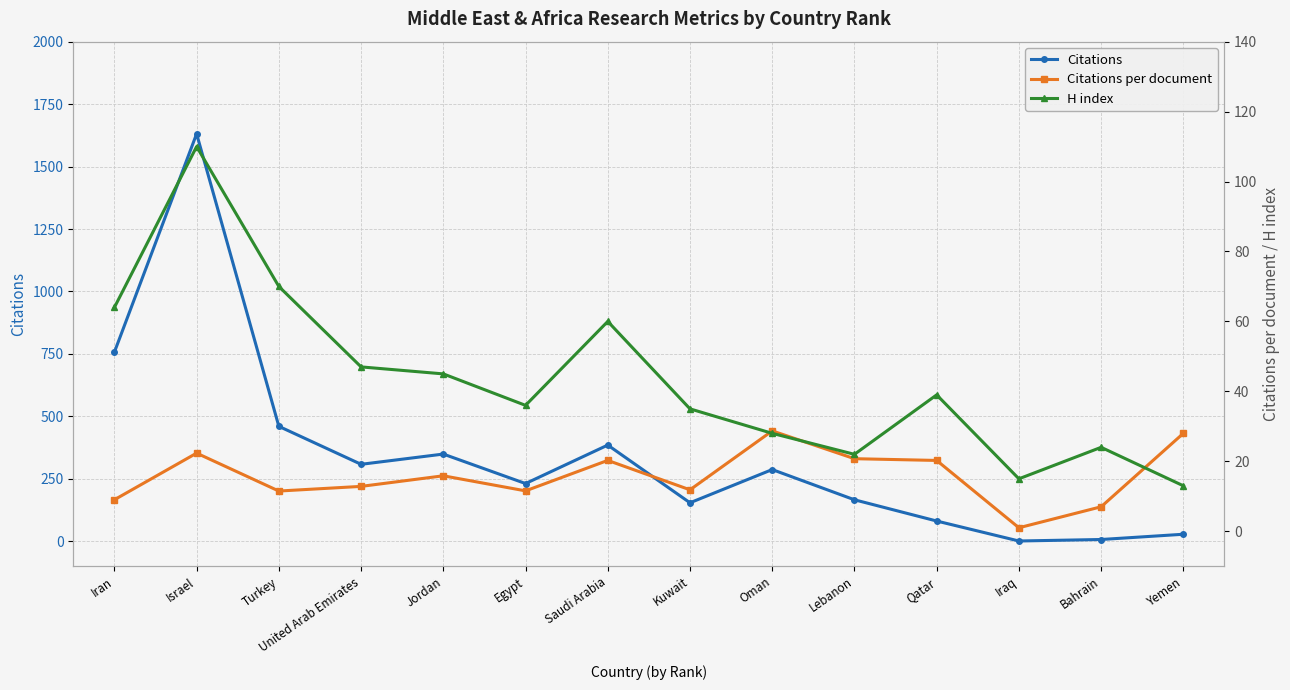

Reading right to left, extract all data points from this chart.

Citations: 28.0	7.0	1.0	81.0	166.0	287.0	154.0	385.0	231.0	349.0	308.0	460.0	1631.0	757.0
Citations per document: 28.0	7.0	1.0	20.2	20.8	28.7	11.8	20.3	11.6	15.9	12.8	11.5	22.3	9.0
H index: 13.0	24.0	15.0	39.0	22.0	28.0	35.0	60.0	36.0	45.0	47.0	70.0	110.0	64.0